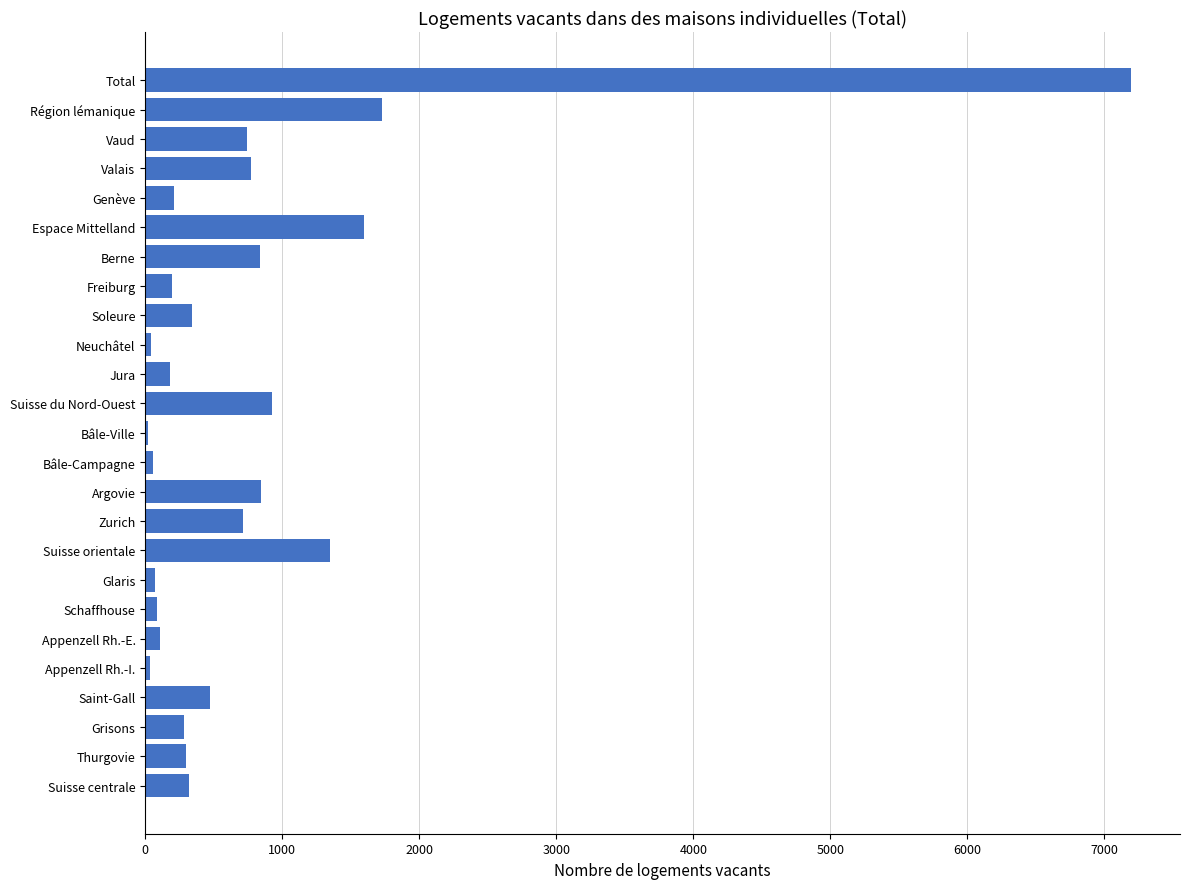

Which has a higher value, Bâle-Ville or Valais?

Valais